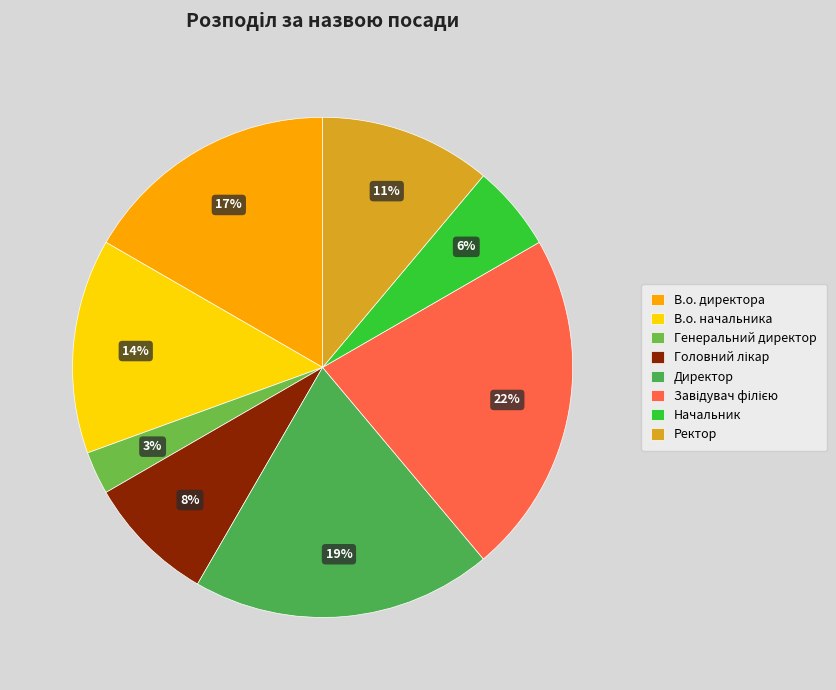

What percentage is the Начальник slice, to the nearest percent?

6%